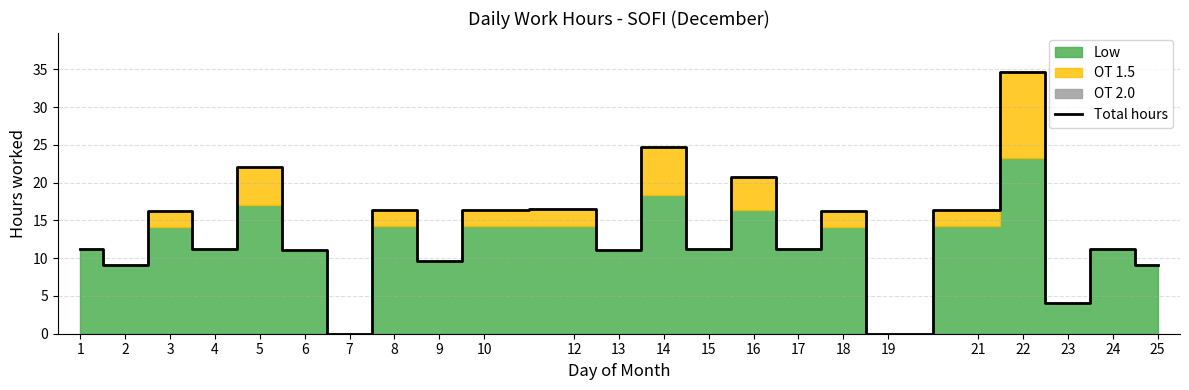

Which label corresponds to the smallest value in the chart?

7